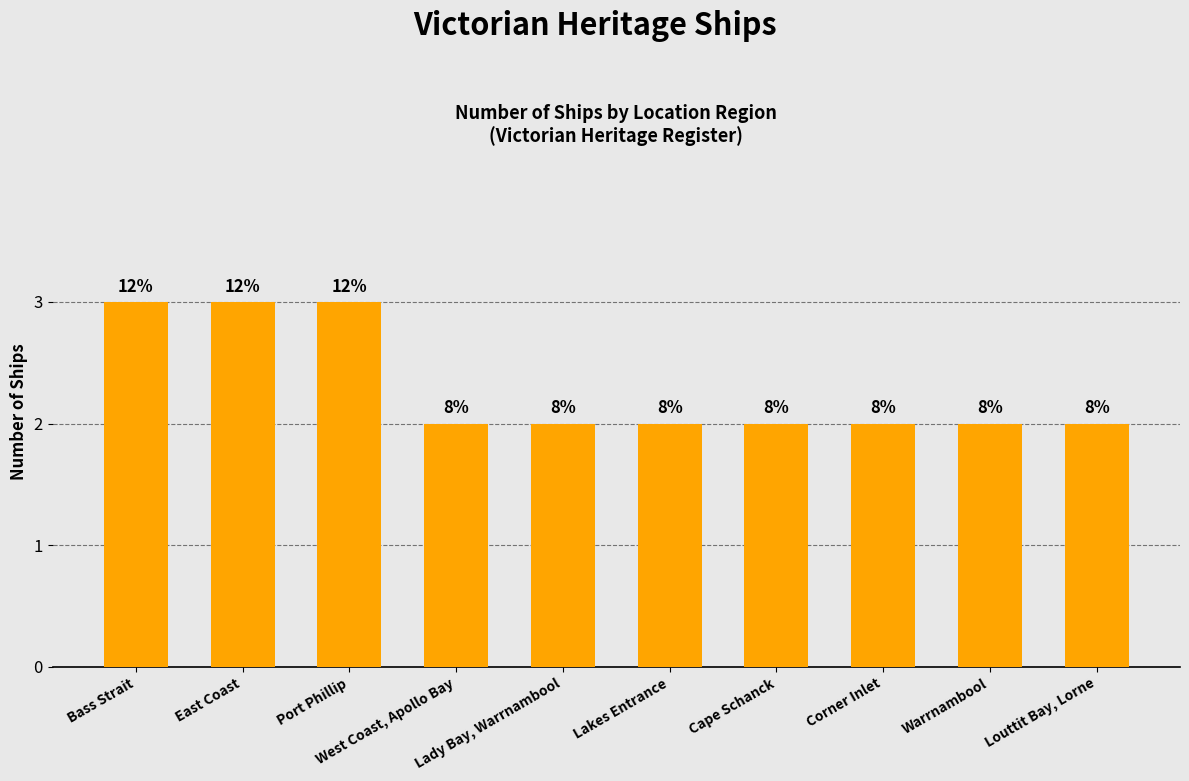

Between Lady Bay, Warrnambool and Warrnambool, which is larger?

Lady Bay, Warrnambool